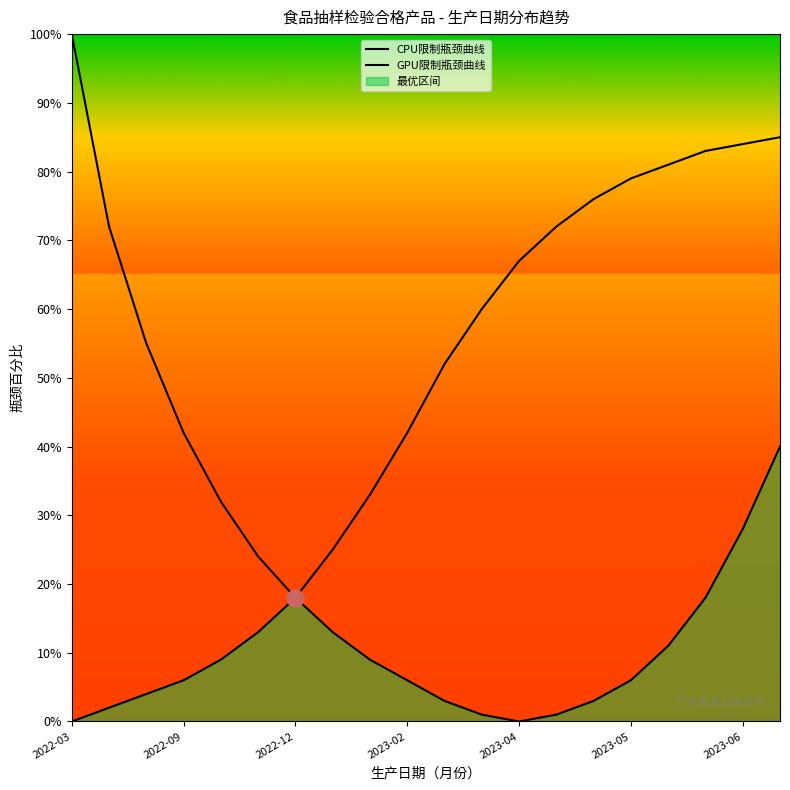

True or false: CPU限制瓶颈曲线 and GPU限制瓶颈曲线 cross at least once.

False